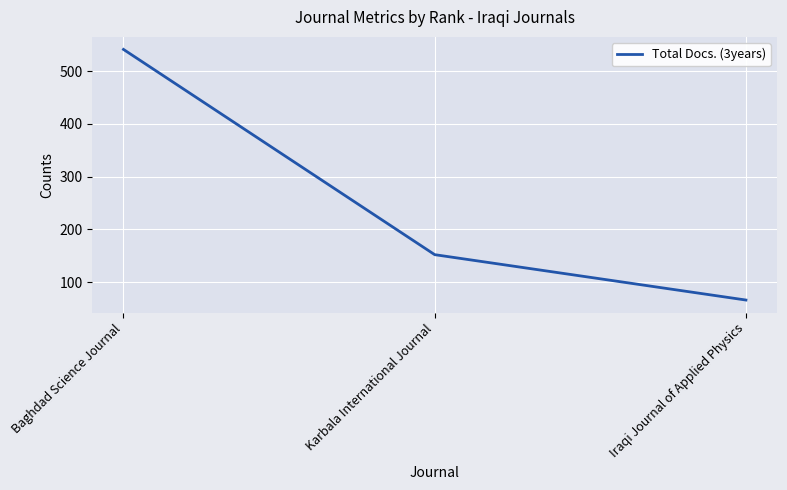

What position from the right is Iraqi Journal of Applied Physics?

1